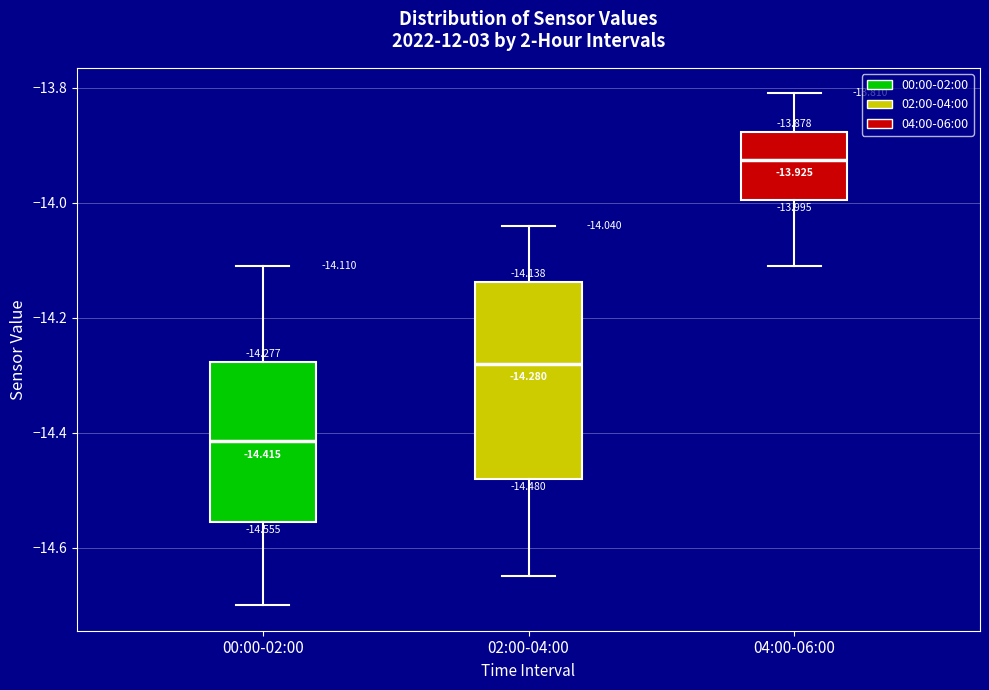

Which box is the tallest, from its lower edge to its upper edge?

02:00-04:00